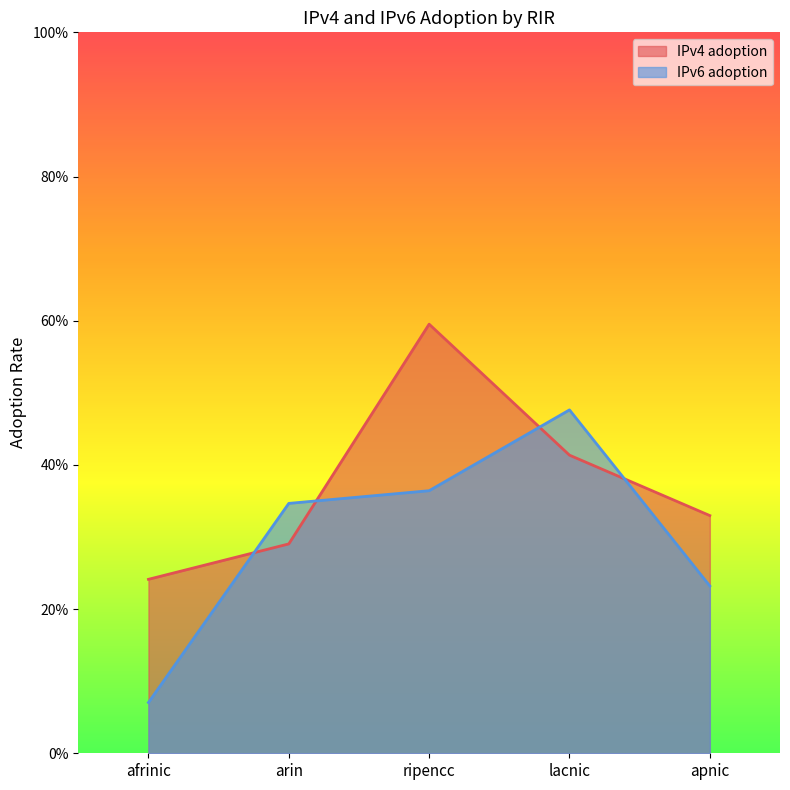

What is the label of the 4th point from the left?

lacnic